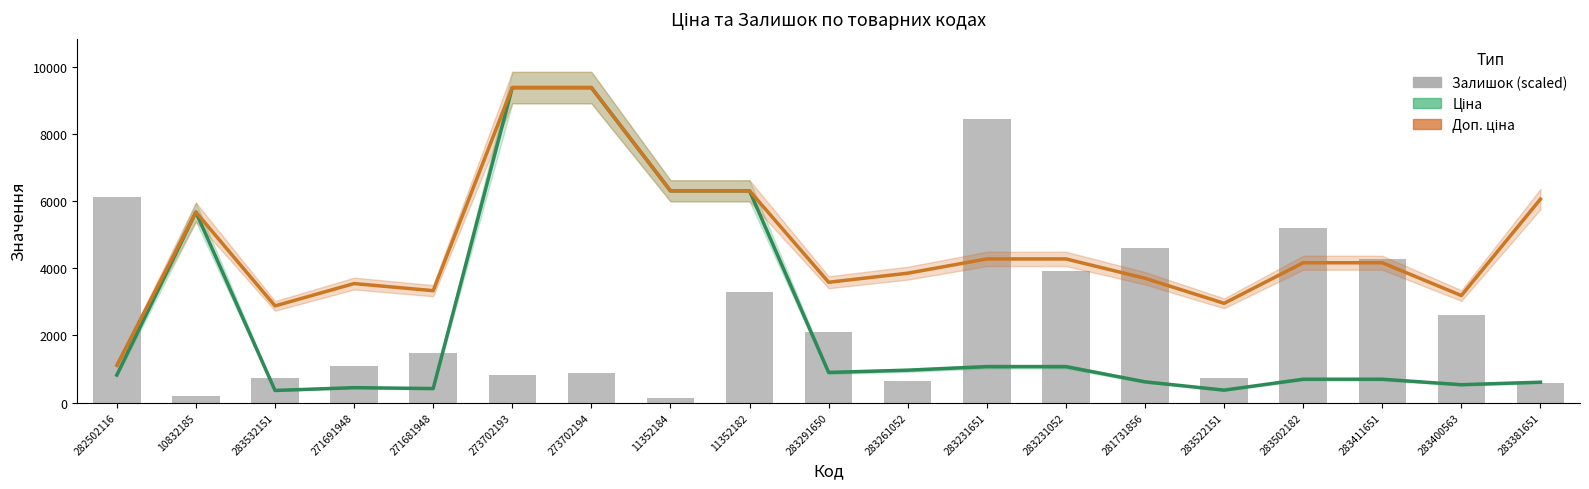

At which category is the sum across all series the highest?

273702194